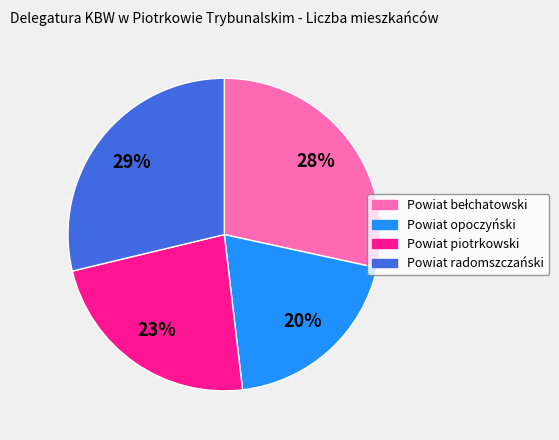

Which has a higher value, Powiat opoczyński or Powiat radomszczański?

Powiat radomszczański